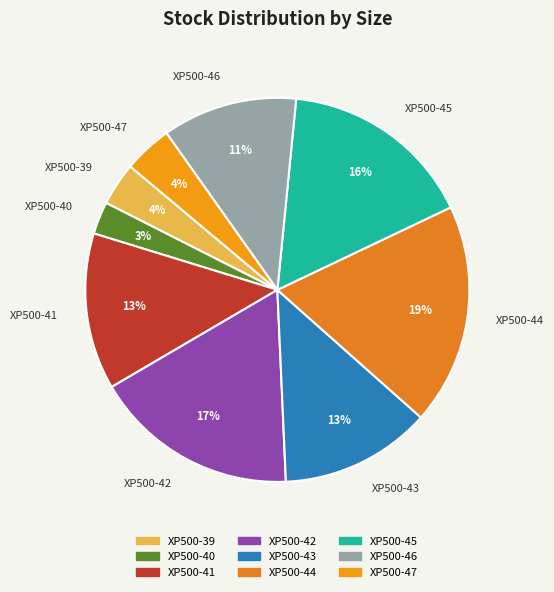

Is XP500-44 the majority of the pie?

No